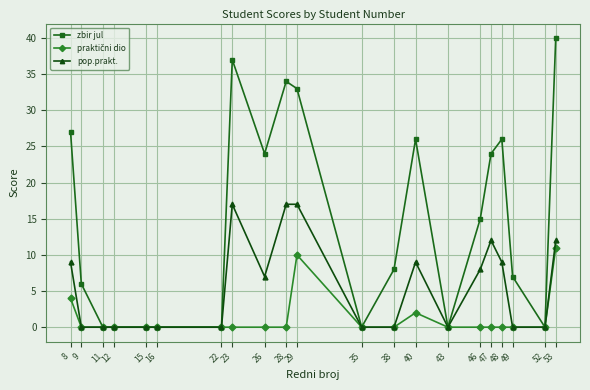

What is the total value across all series at 26?

31